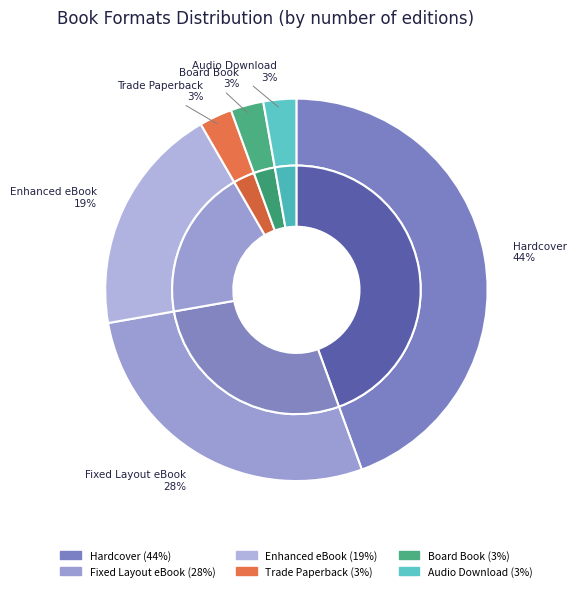

To the nearest percent, what is the combined percentage of Enhanced eBook and Fixed Layout eBook?

47%